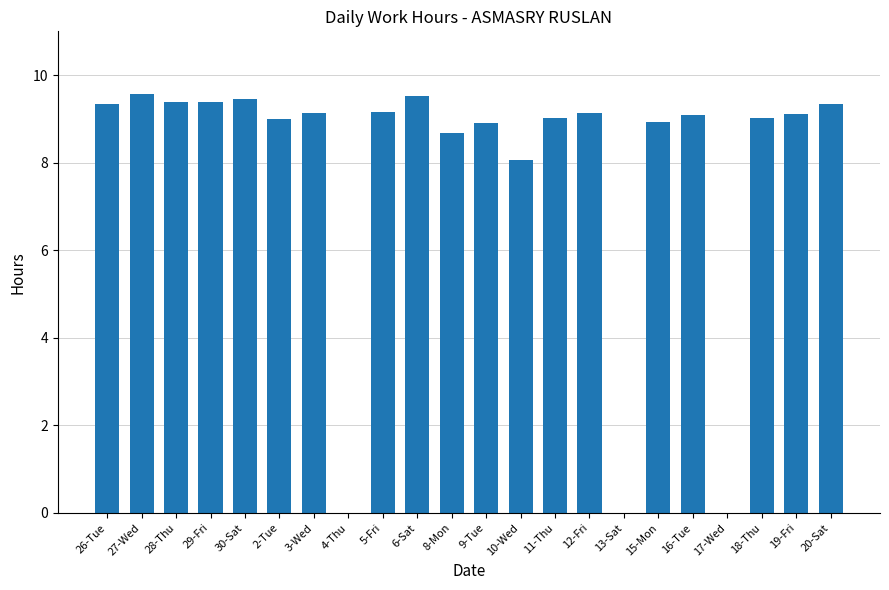

What is the sum of the values at 3-Wed and 9-Tue?

18.1